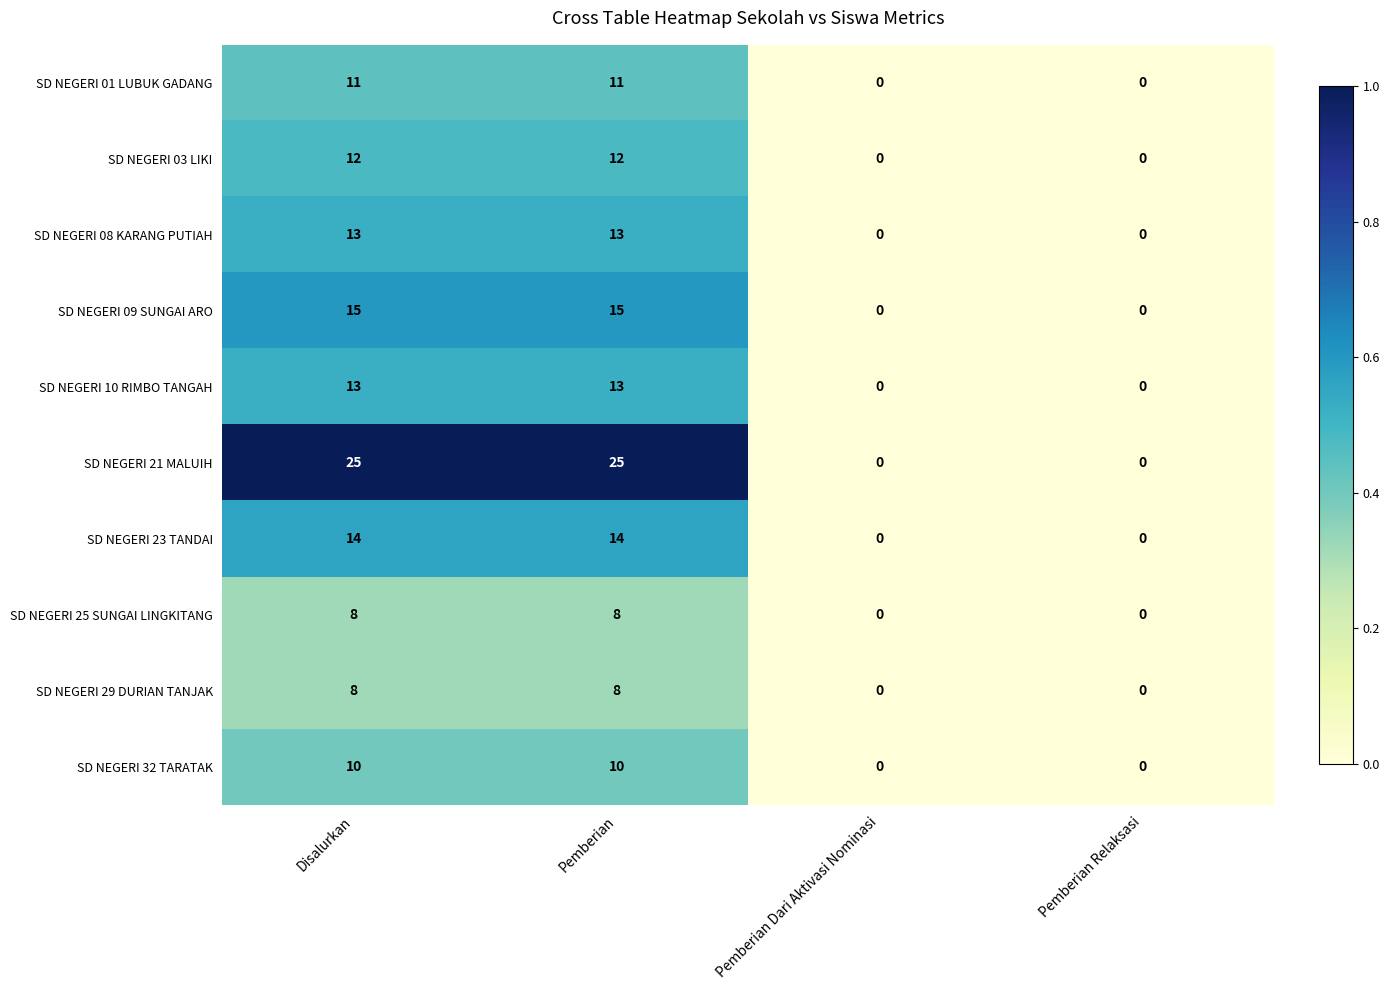

The value of SD NEGERI 01 LUBUK GADANG at Pemberian Relaksasi is 3. True or false?

False